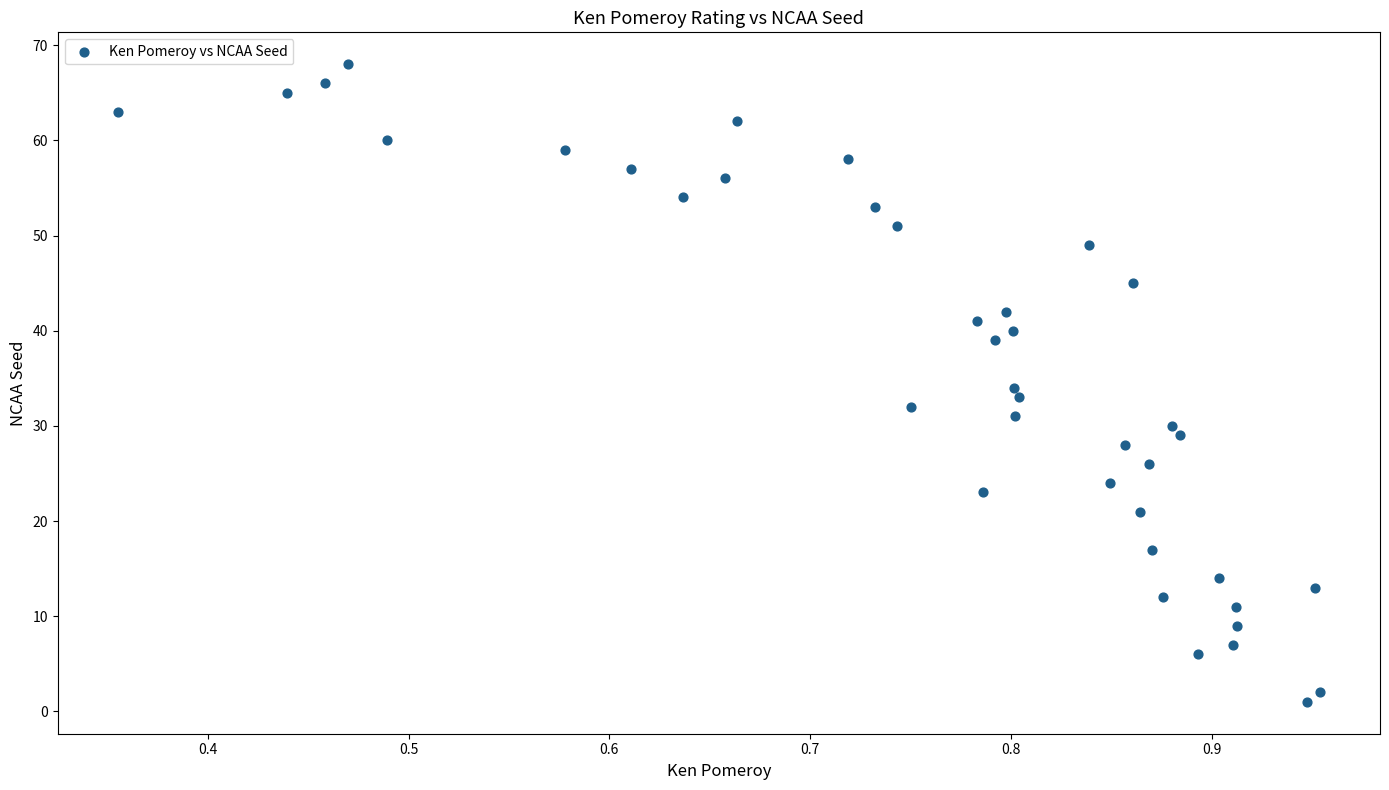

What is the range of Y values (max minus min)?

67